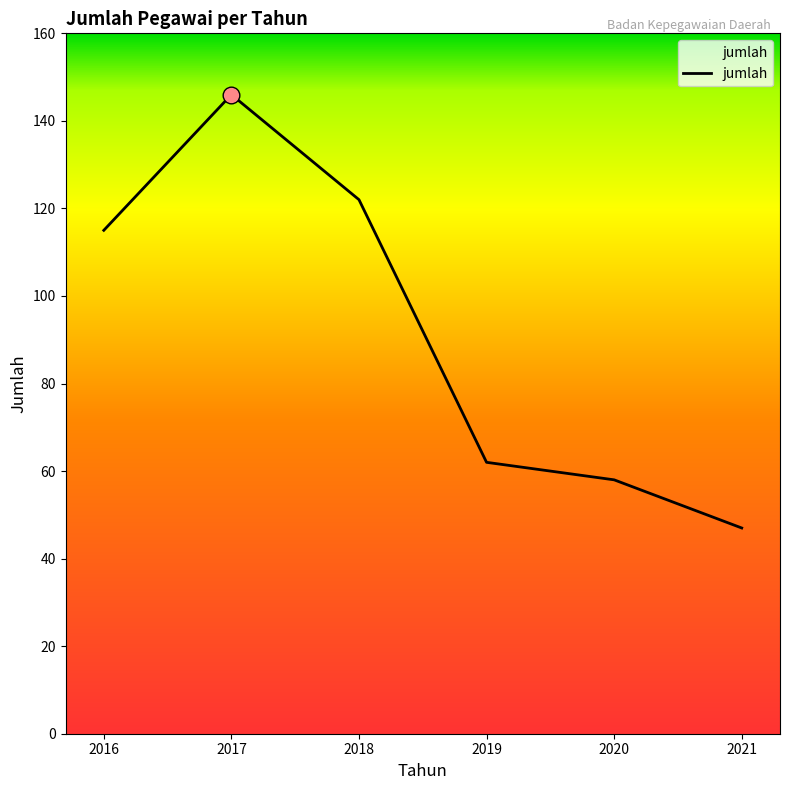

Which label corresponds to the smallest value in the chart?

2021